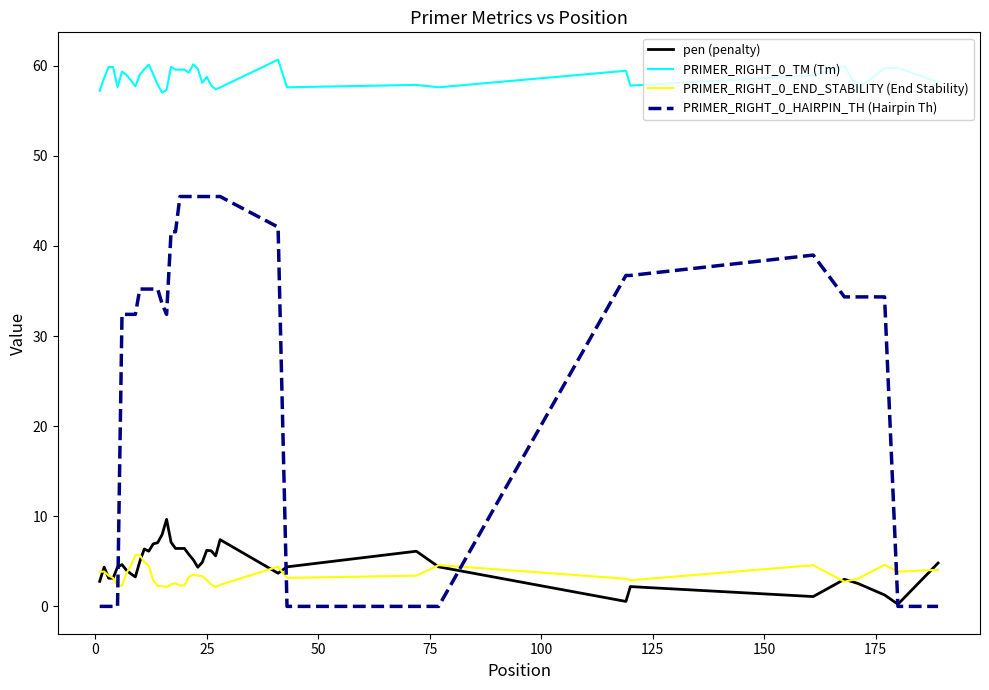

In PRIMER_RIGHT_0_END_STABILITY (End Stability), how many points are higher than both neighbors (excluding endpoints)?

8